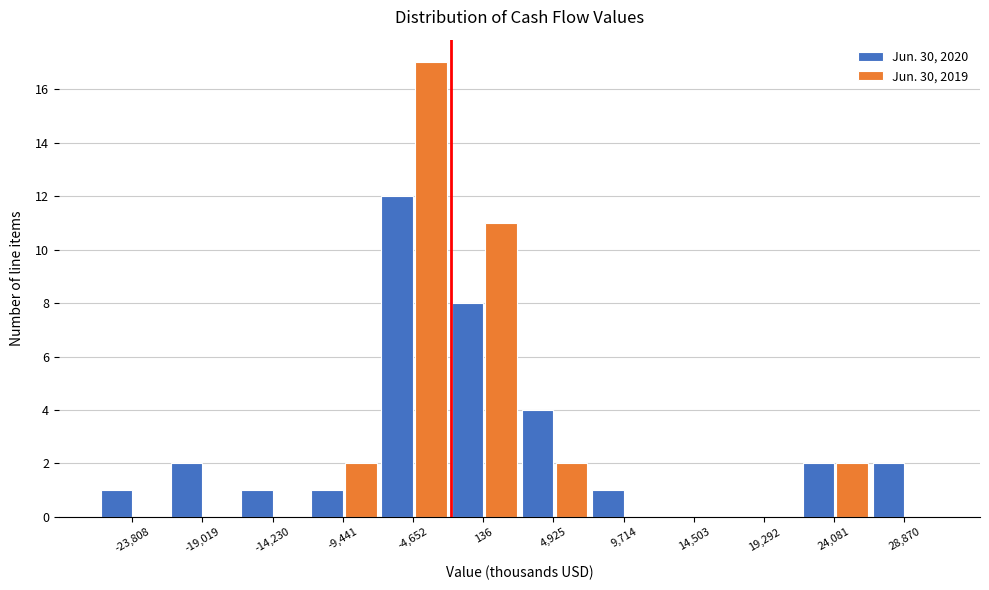

Reading left to right, extract all data points from this chart.

Jun. 30, 2020: -23,808=1	-19,019=2	-14,230=1	-9,441=1	-4,652=12	136=8	4,925=4	9,714=1	14,503=0	19,292=0	24,081=2	28,870=2
Jun. 30, 2019: -23,808=0	-19,019=0	-14,230=0	-9,441=2	-4,652=17	136=11	4,925=2	9,714=0	14,503=0	19,292=0	24,081=2	28,870=0